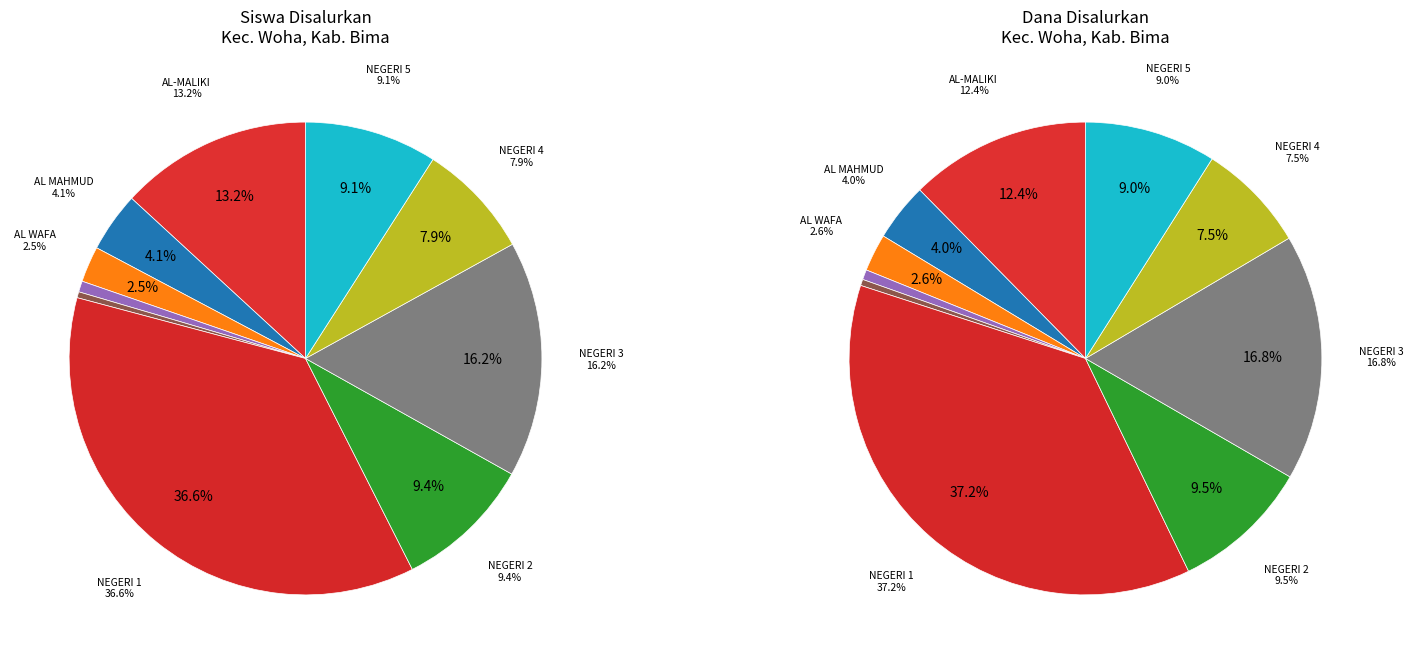

Rank the series by their maximum value, from lowest to highest.

values_siswa, values_dana